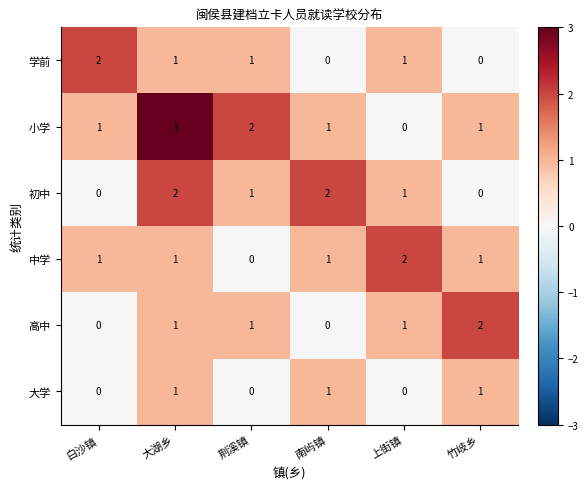

At how many categories does at least one series exceed 0?

6